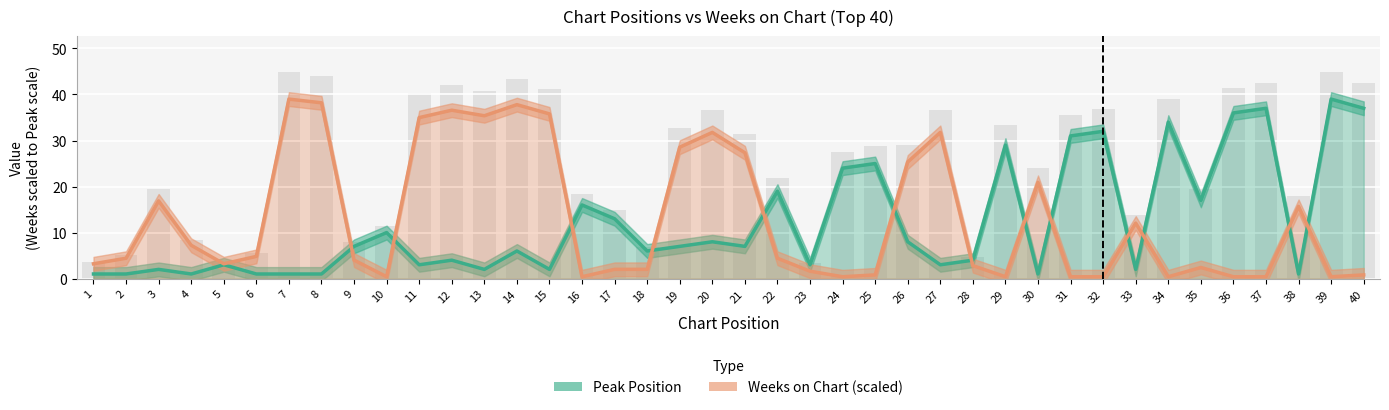

Count the number of categories in the chart.

40